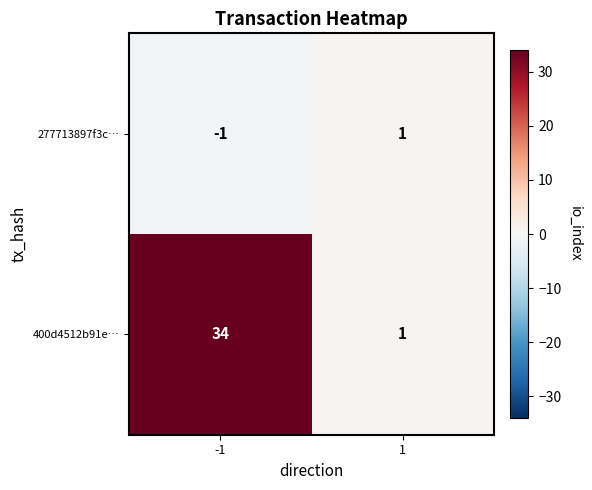

What is the difference between the maximum and minimum values in the 400d4512b91e… series?

33